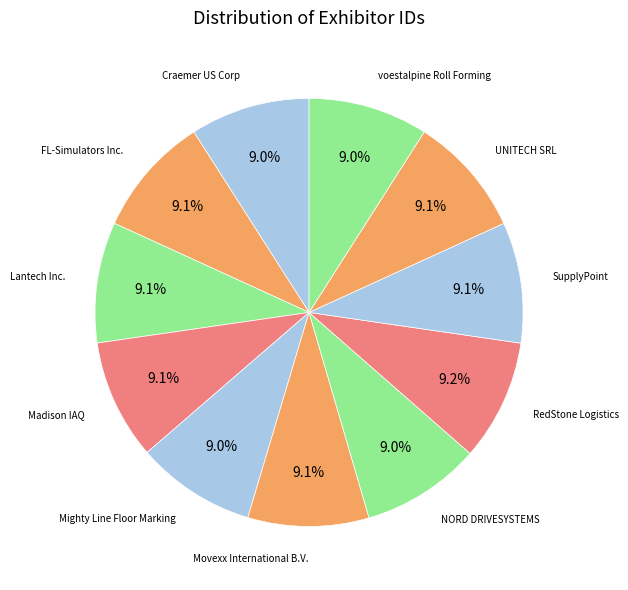

To the nearest percent, what portion does Craemer US Corp represent?

9%